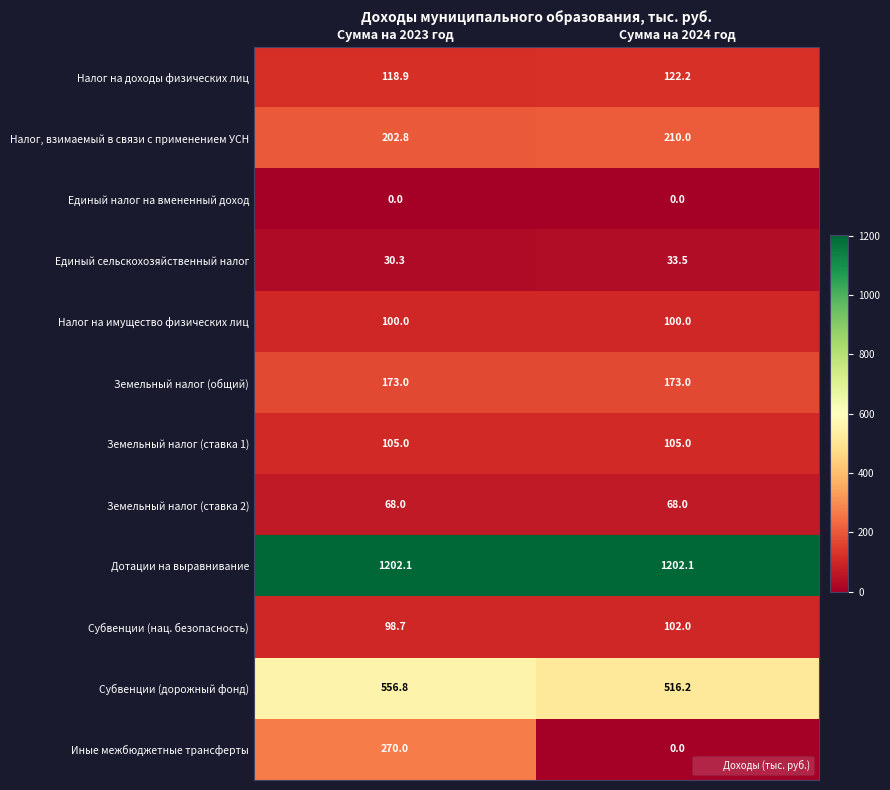

What is the total value across all series at Сумма на 2023 год?

2925.6